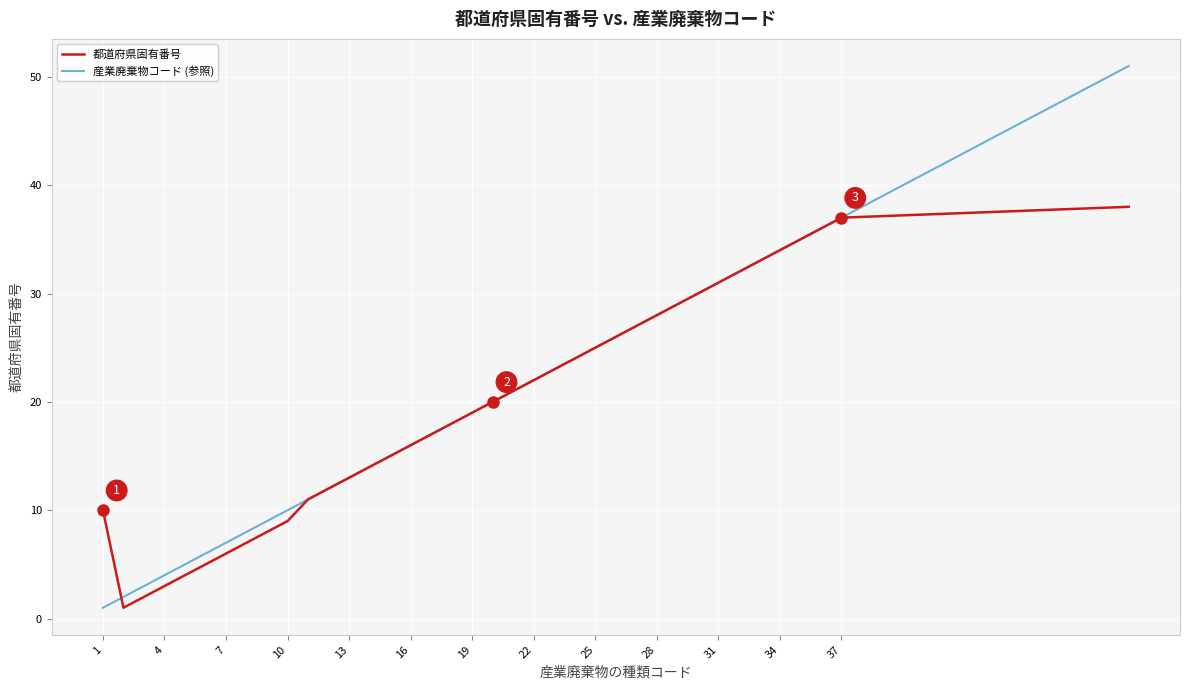

Reading left to right, list all the values displayed in this chart.

都道府県固有番号: 10	1	2	3	4	5	6	7	8	9	11	12	13	14	15	16	17	18	19	20	21	22	23	24	25	26	27	28	29	30	31	32	33	34	35	36	37	38
産業廃棄物コード (参照): 1	2	3	4	5	6	7	8	9	10	11	12	13	14	15	16	17	18	19	20	21	22	23	24	25	26	27	28	29	30	31	32	33	34	35	36	37	51